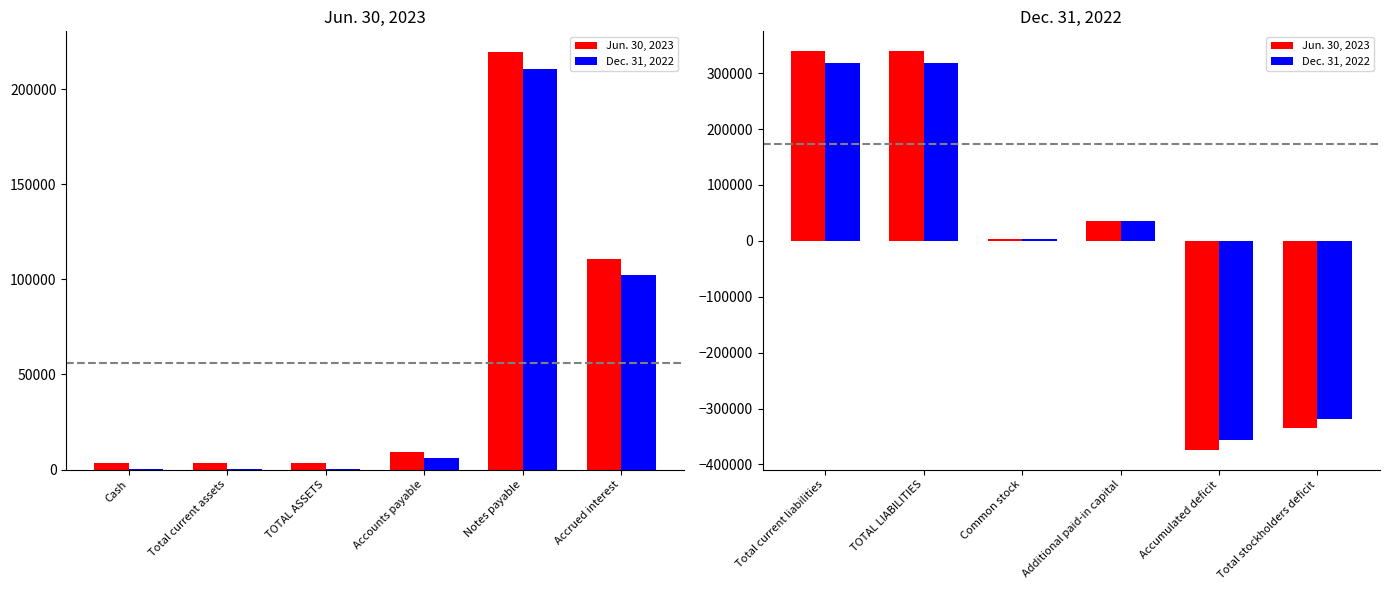

What is the difference between the second highest and second lowest values in the Dec. 31, 2022 series?

637270